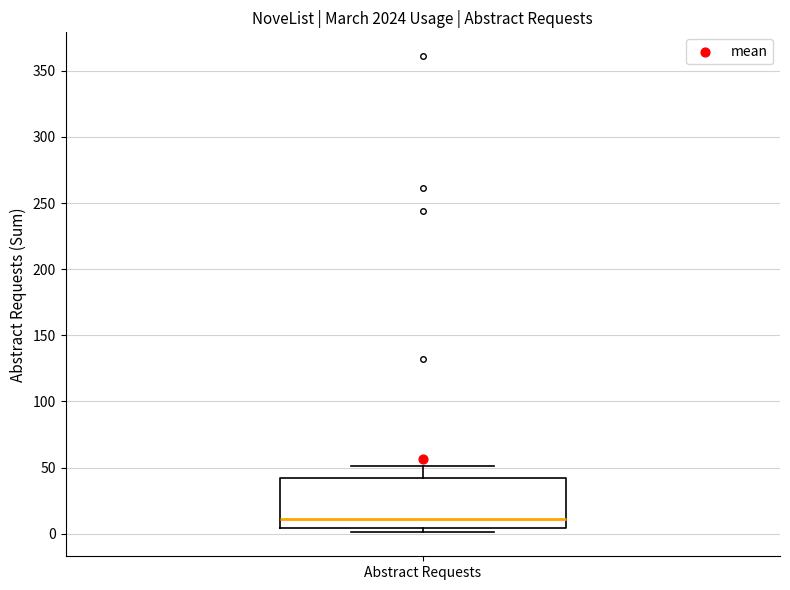

Transcribe this box plot: give where the median line is, the range the box spans, and where the two whiskers end, as read against the y-axis. The values are not printed on the chart, so give them approximately, as read against the axis.

median 10, box 5 to 40, whiskers 0 to 50